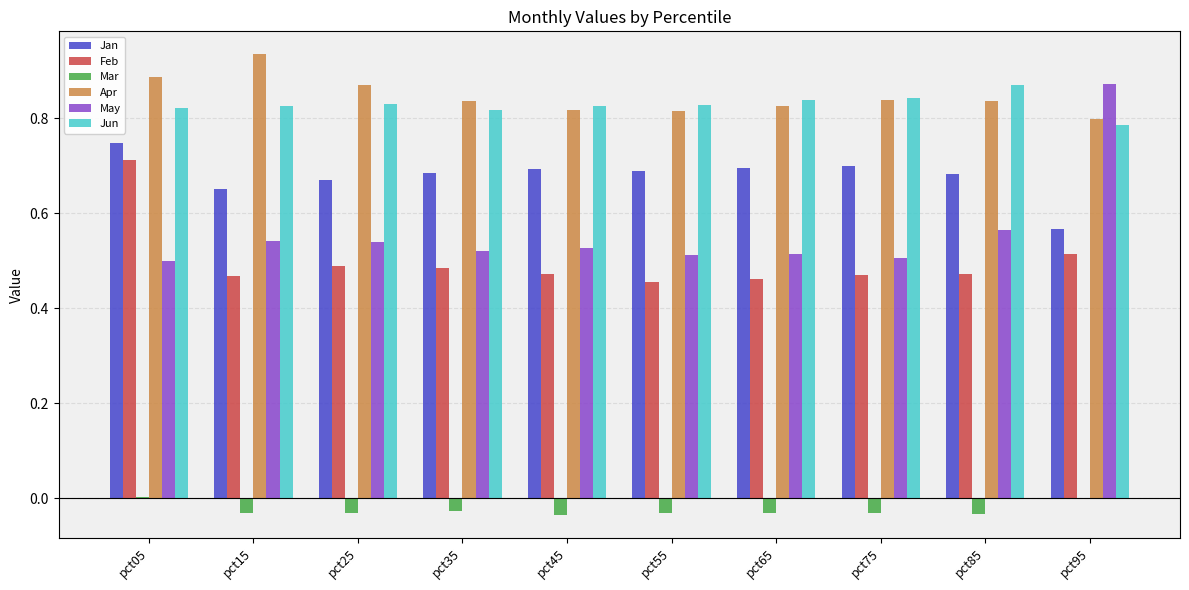

What is the total value across all series at pct45?

3.3